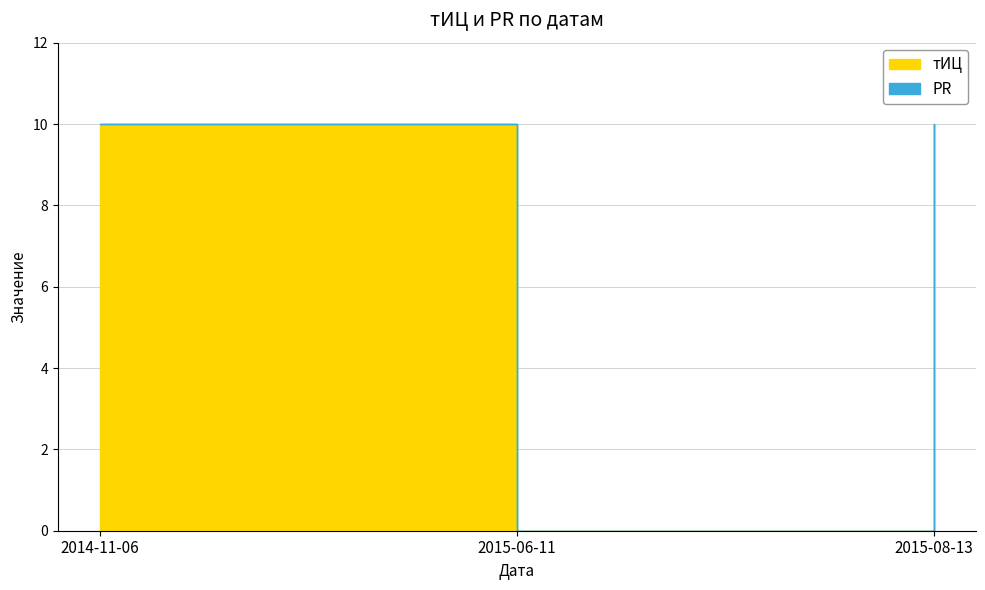

Count the number of categories in the chart.

3